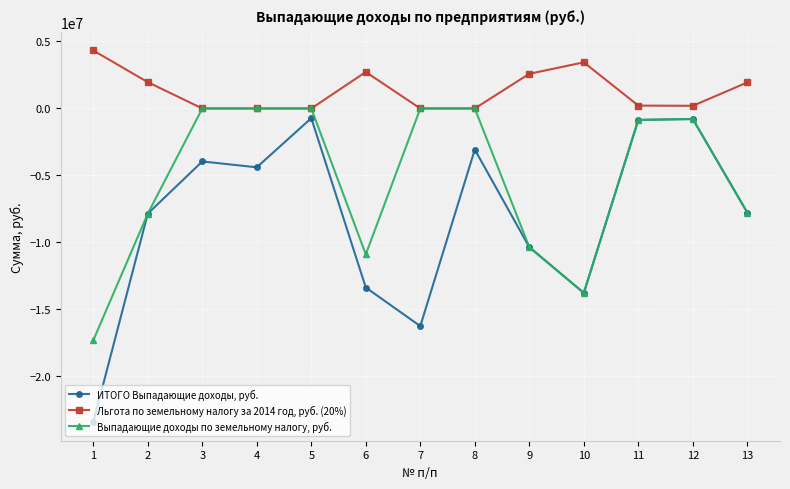

At 6, list the series in order from smallest to largest.

ИТОГО Выпадающие доходы, руб., Выпадающие доходы по земельному налогу, руб., Льгота по земельному налогу за 2014 год, руб. (20%)